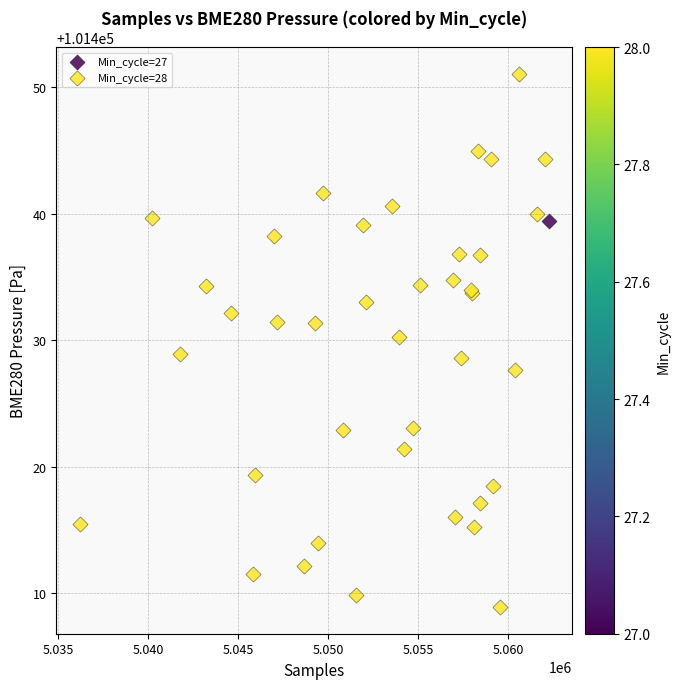

What are all the series names shown in the legend?

Min_cycle=27, Min_cycle=28